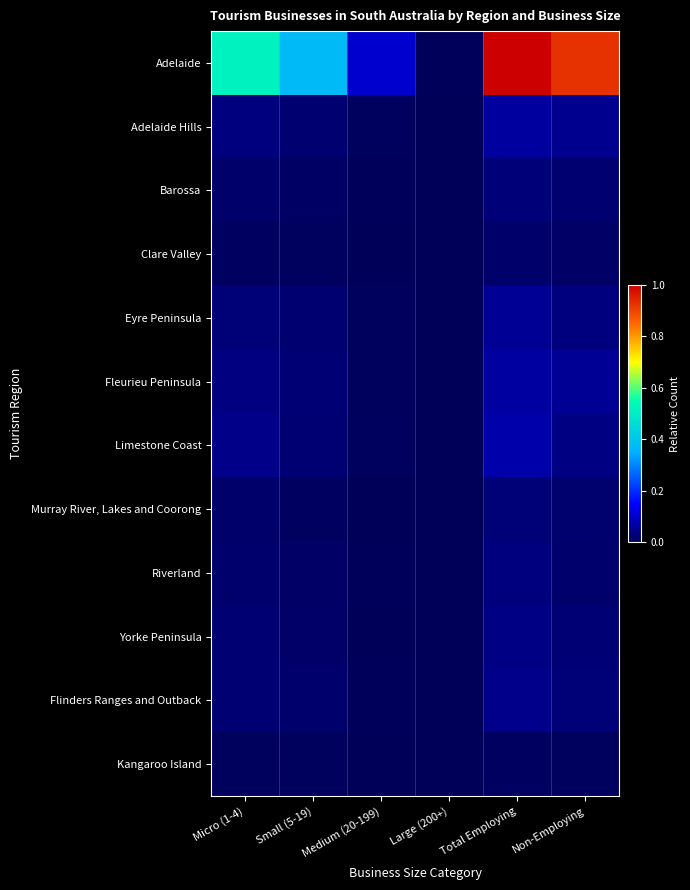

Which series changed the most between Total Employing and Non-Employing?

Adelaide